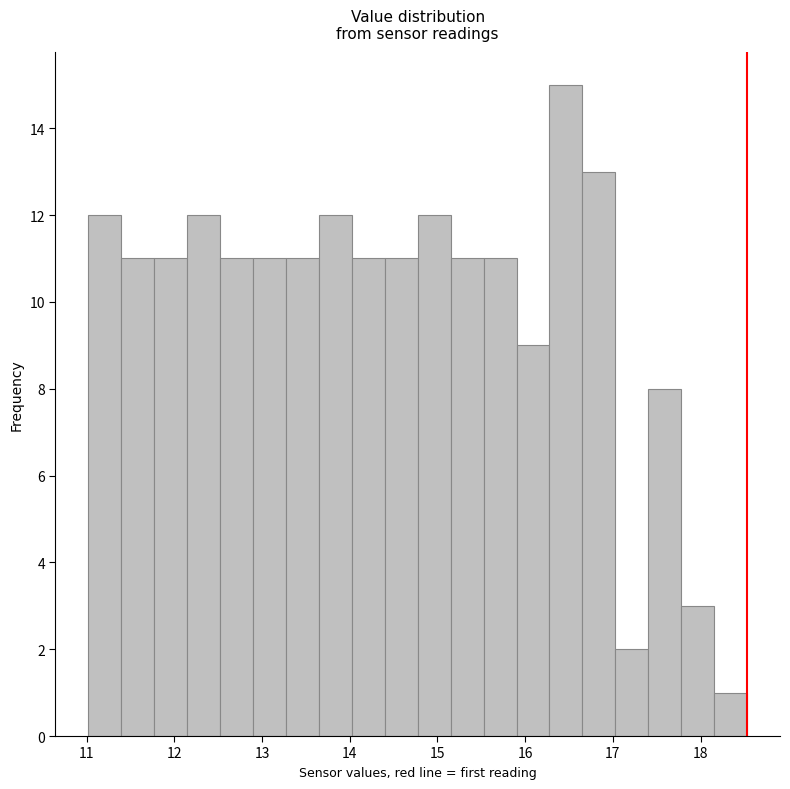

Around what value on the x-axis is the tallest bar? Give the approximate position of its centre, as read against the axis.

16.5